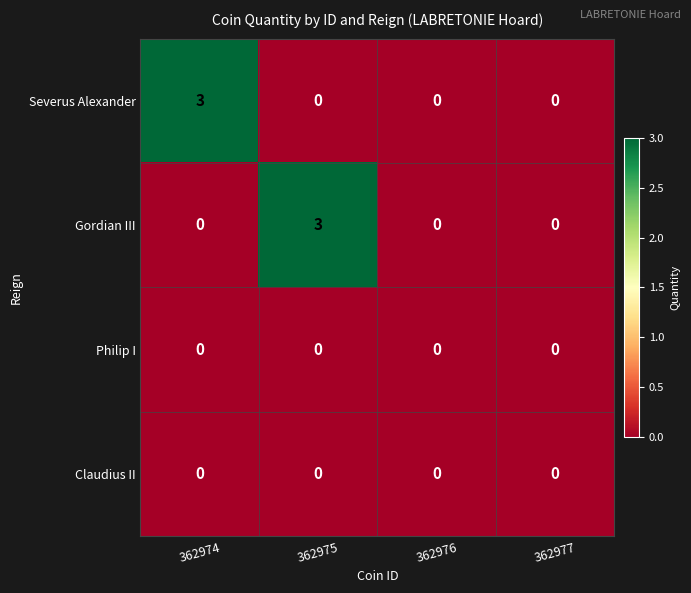

True or false: Gordian III has a value of 0 at 362974.

True